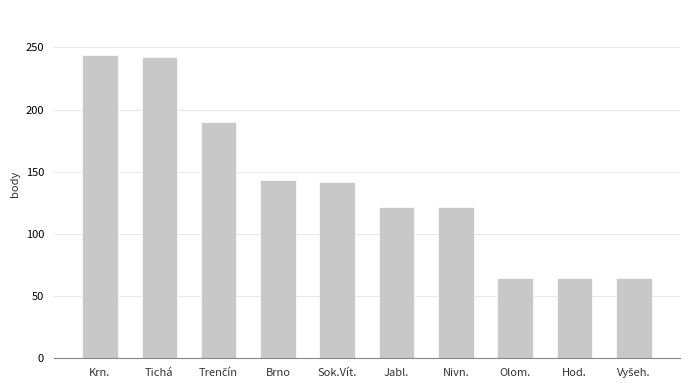

The value at Nivn. is 122. True or false?

True